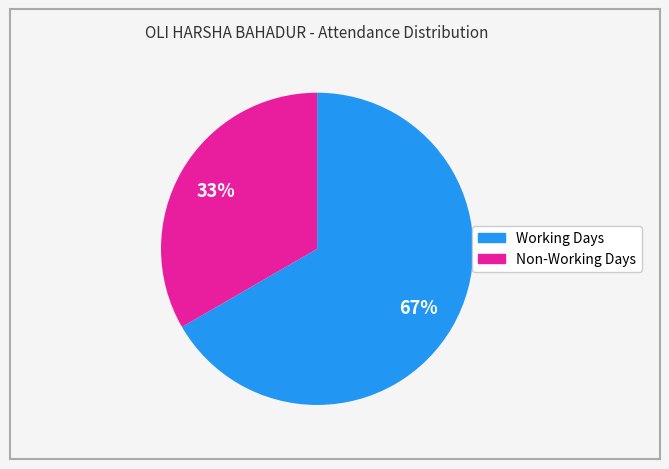

To the nearest percent, what is the average slice percentage?

50%